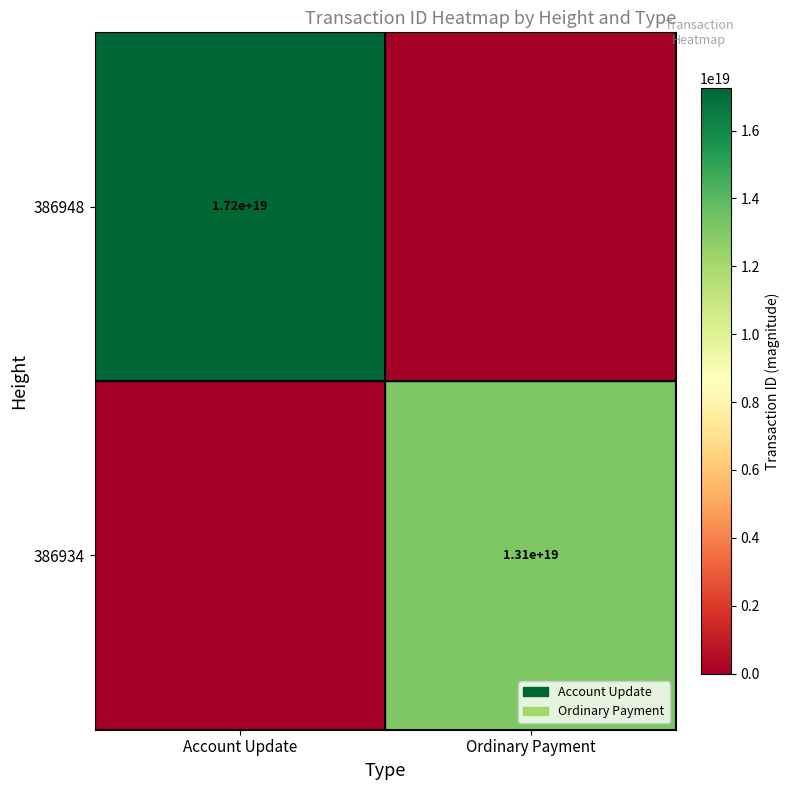

The 386948 series shows 4939088584265281536 at Account Update. True or false?

False